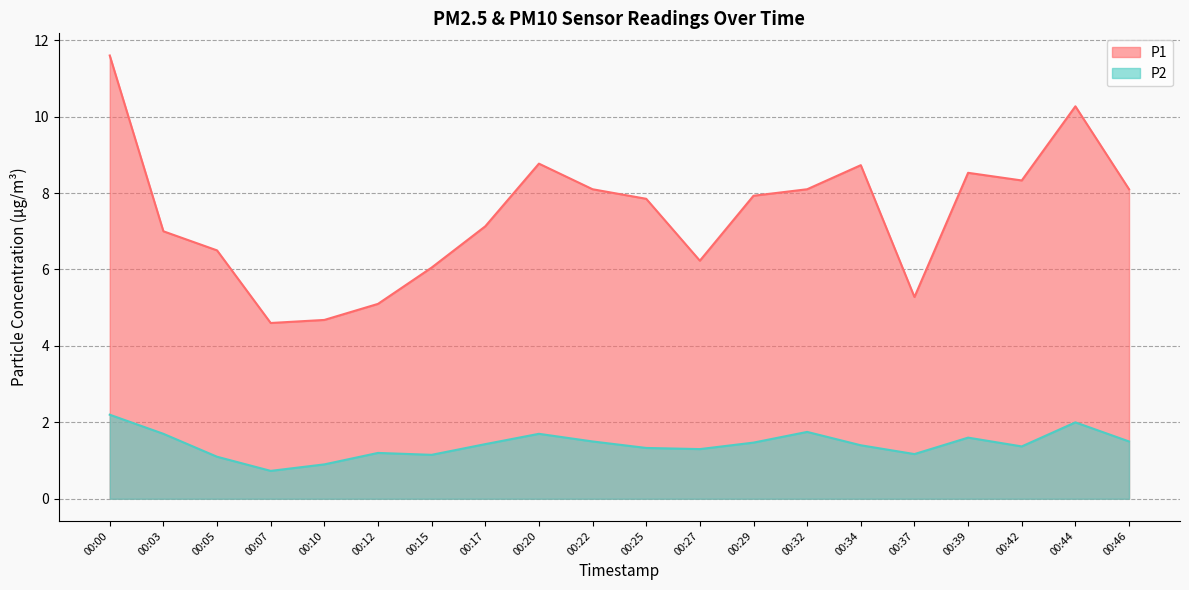

Reading left to right, transcribe all the data shown in this chart.

P1: 11.6	7.0	6.5	4.6	4.7	5.1	6.0	7.1	8.8	8.1	7.8	6.2	7.9	8.1	8.7	5.3	8.5	8.3	10.3	8.1
P2: 2.2	1.7	1.1	0.7	0.9	1.2	1.1	1.4	1.7	1.5	1.3	1.3	1.5	1.8	1.4	1.2	1.6	1.4	2.0	1.5